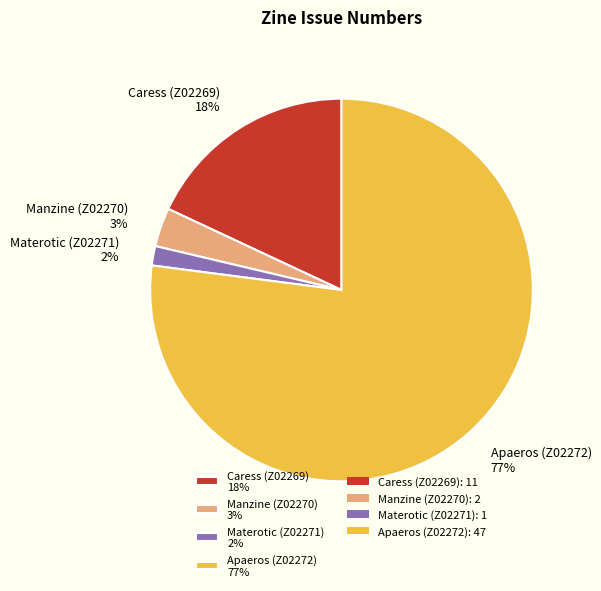

Is it true that Caress (Z02269) is 18% of the pie?

True